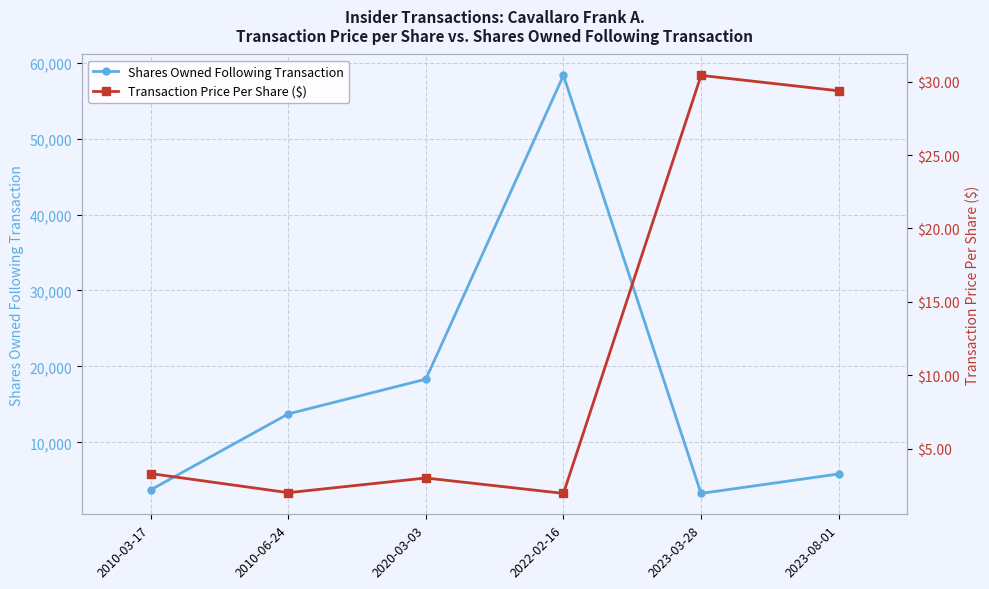

What are all the series names shown in the legend?

Shares Owned Following Transaction, Transaction Price Per Share ($)